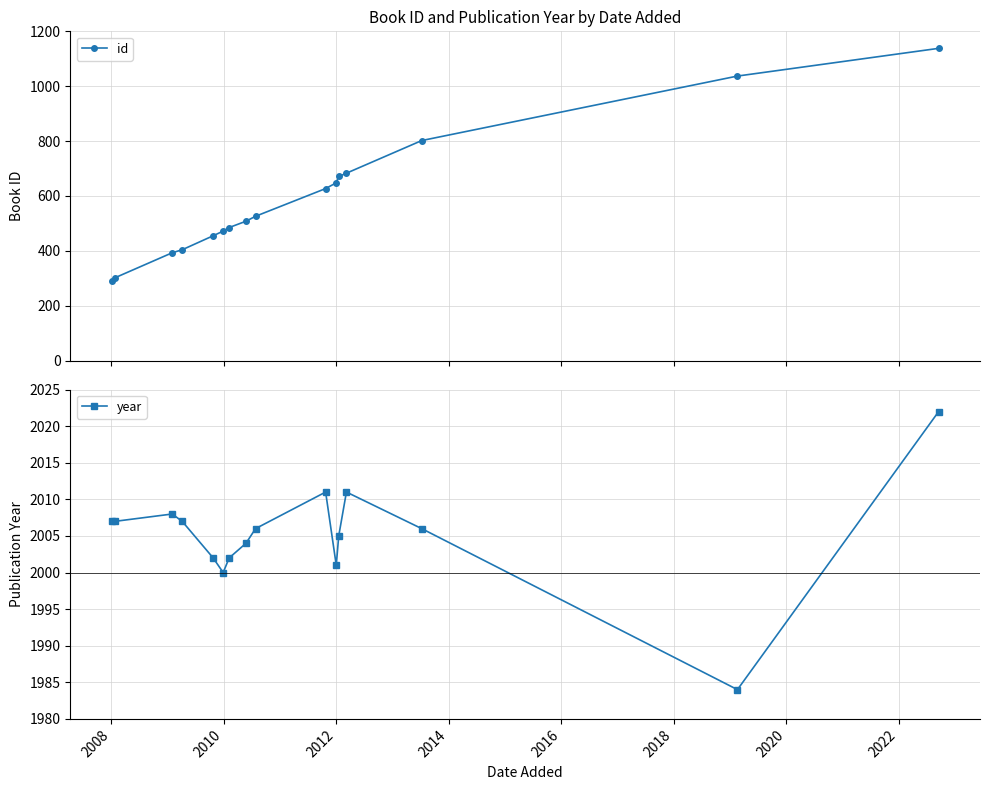

True or false: id and year cross at least once.

False